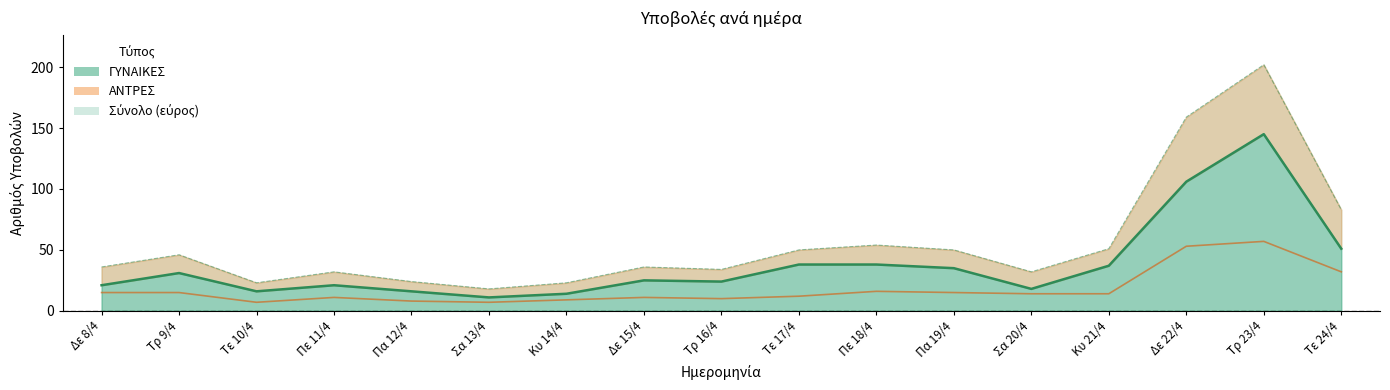

The ΓΥΝΑΙΚΕΣ series shows 4 at Κυ 14/4. True or false?

False